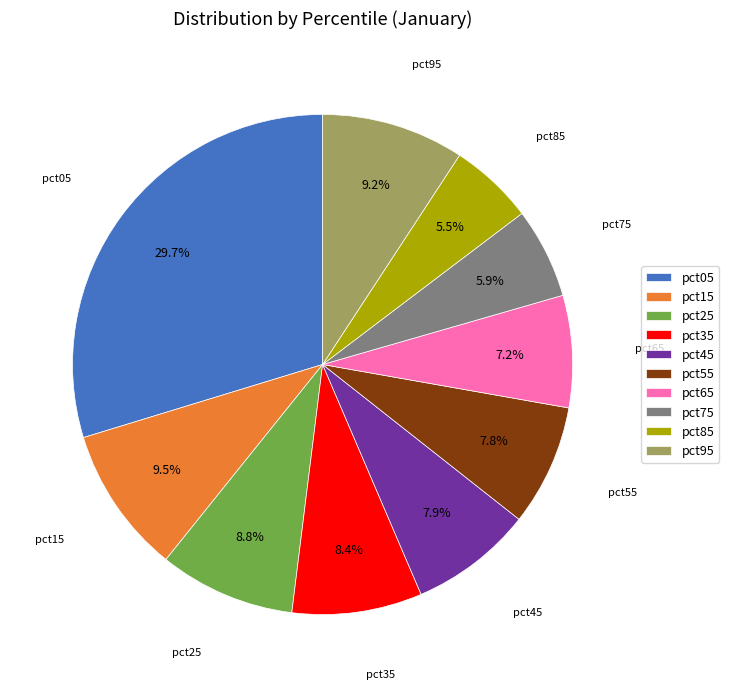

What percentage is NOT represented by pct35?

91.6%